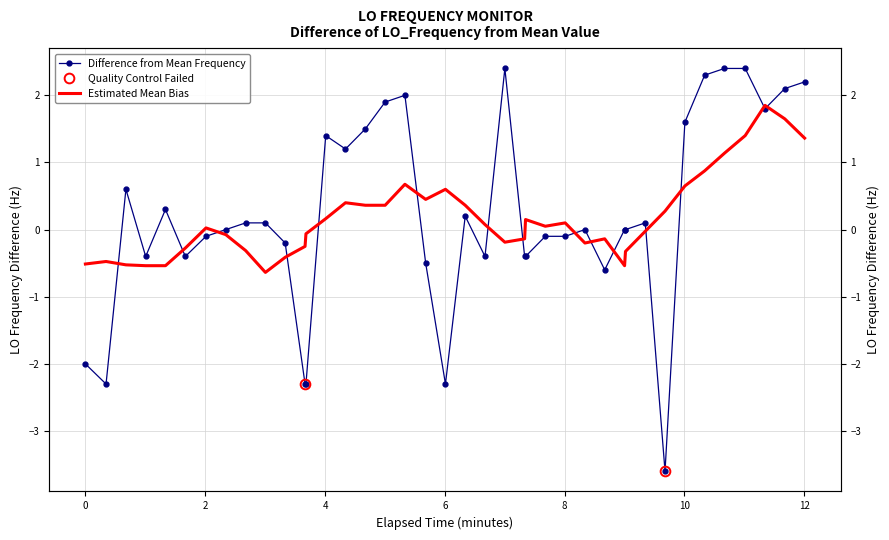

What is the maximum value shown in the chart?

2.4